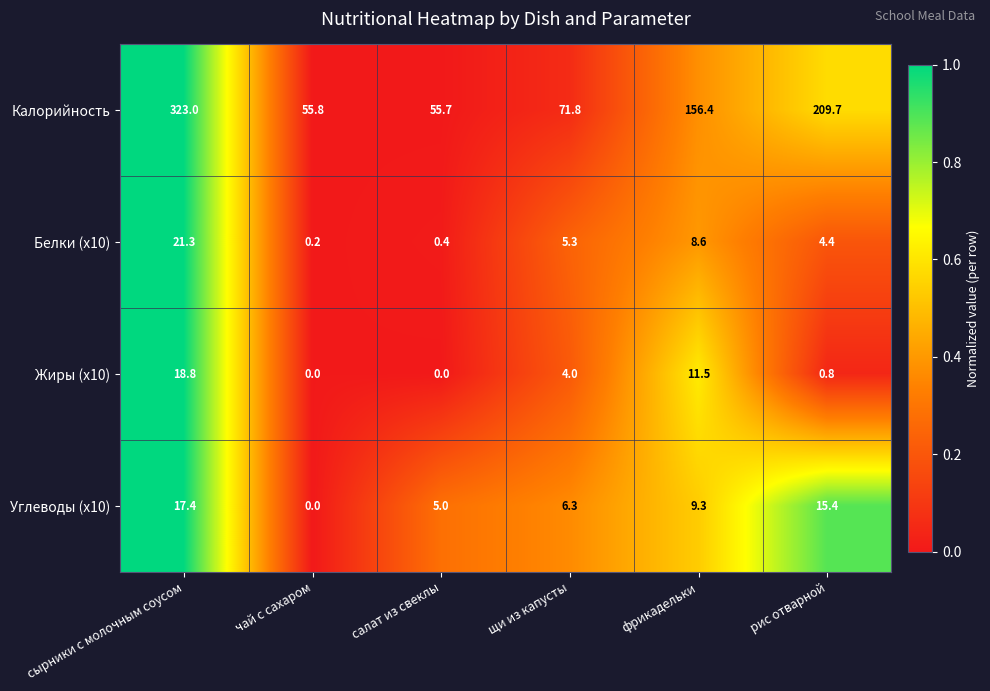

How many data points does each series have?

6